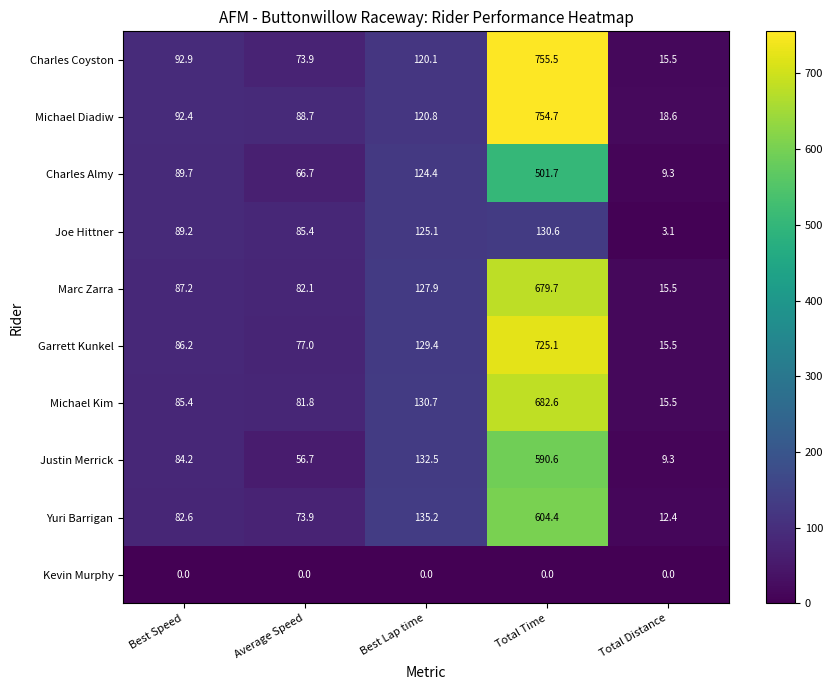

What is the difference between the maximum and second lowest values in the Charles Coyston series?

681.6